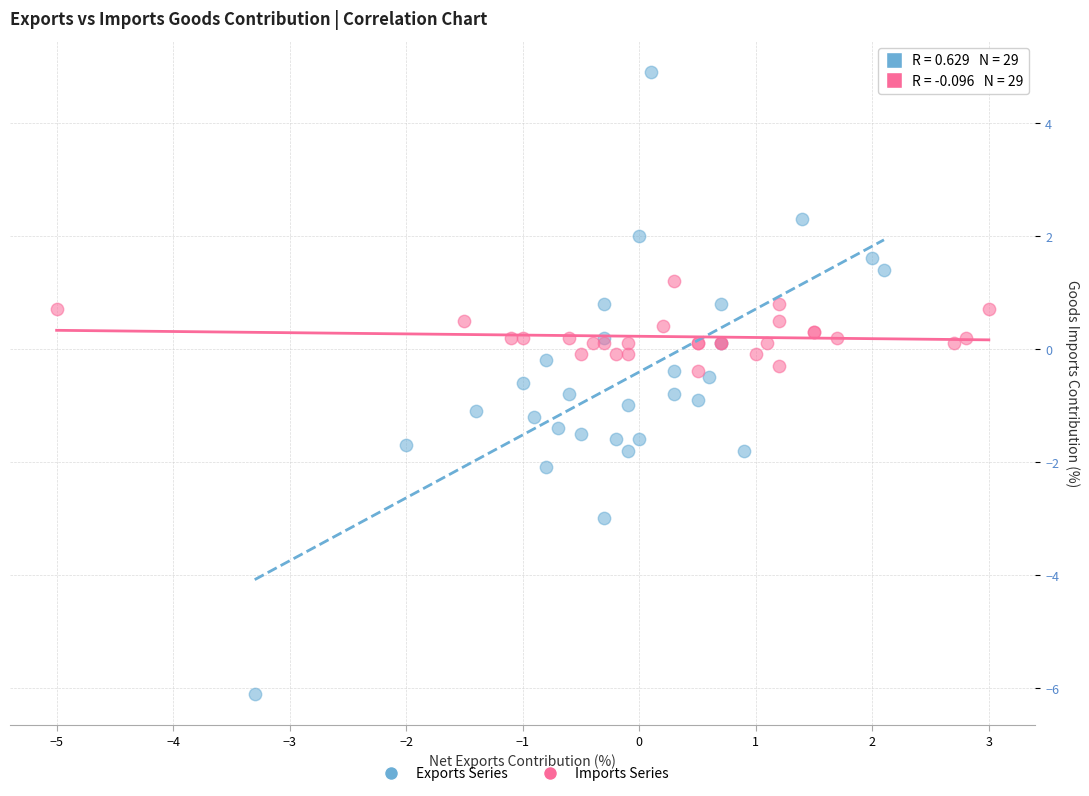

Which series reaches the minimum Y coordinate?

Exports Series